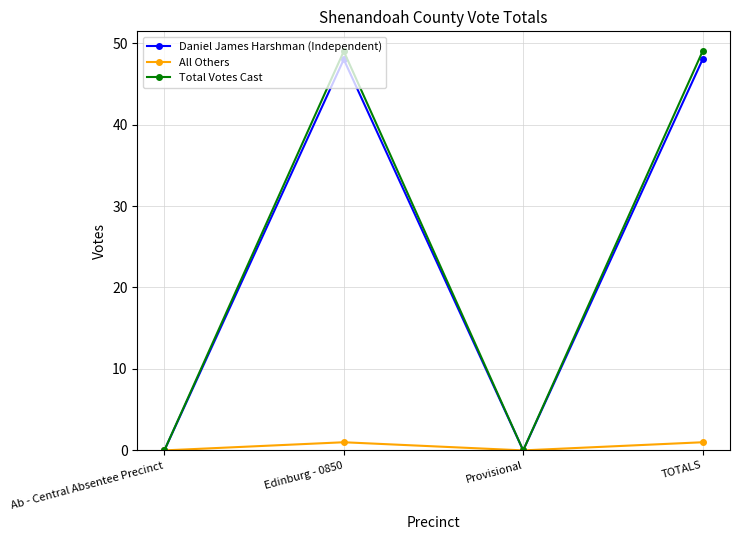

What are all the series names shown in the legend?

Daniel James Harshman (Independent), All Others, Total Votes Cast